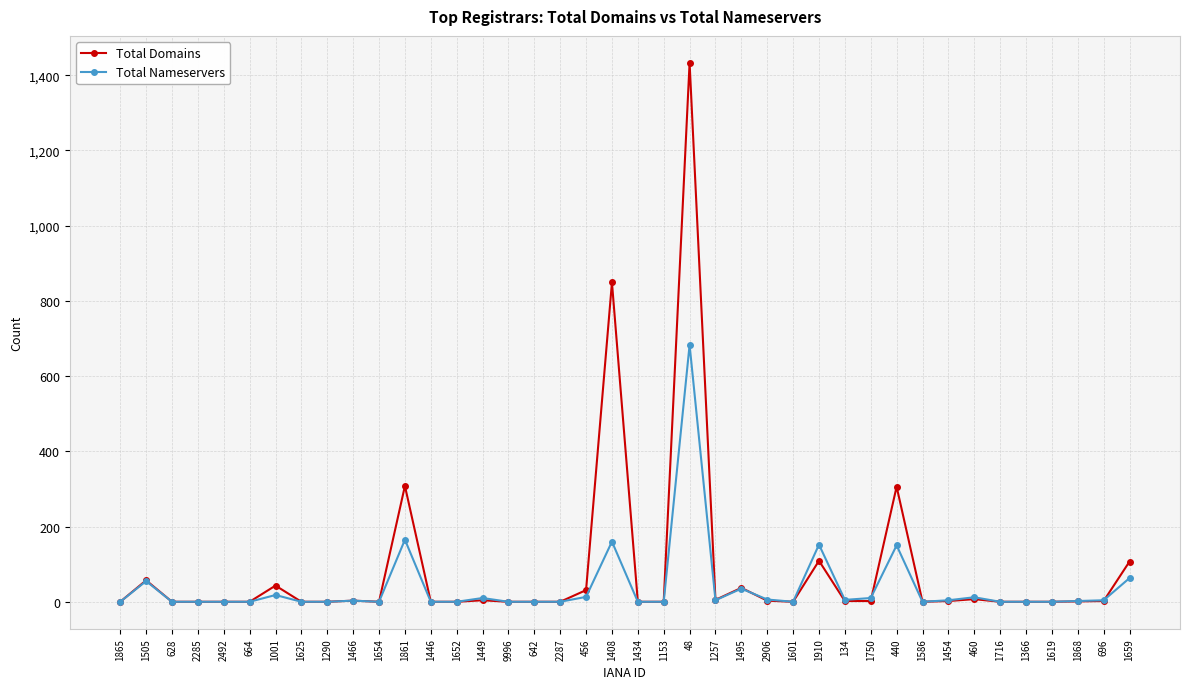

Is it true that Total Nameservers equals 0 at 9996?

True